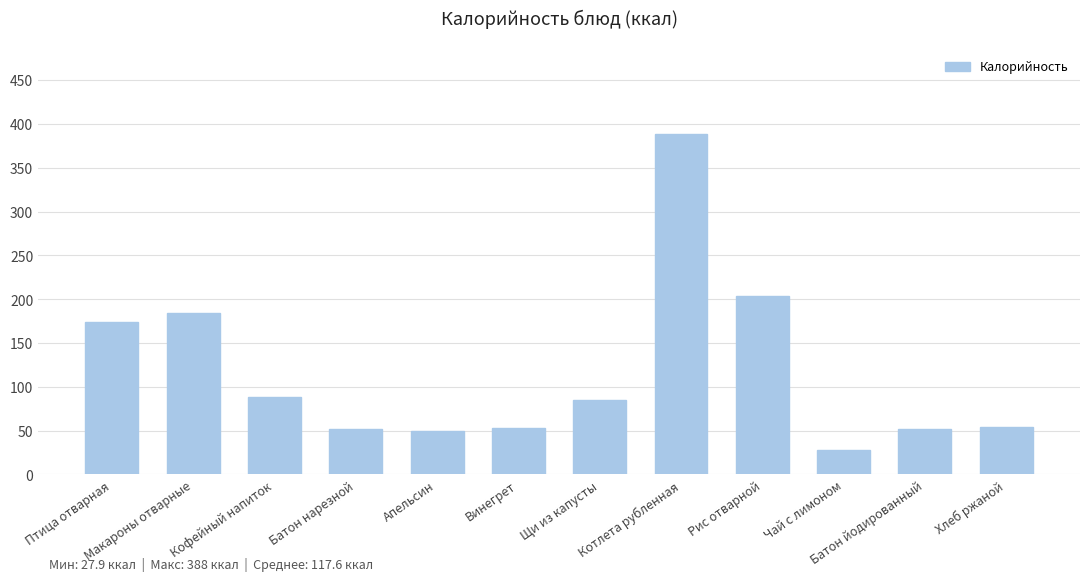

What is the difference between the maximum and minimum values?

360.1